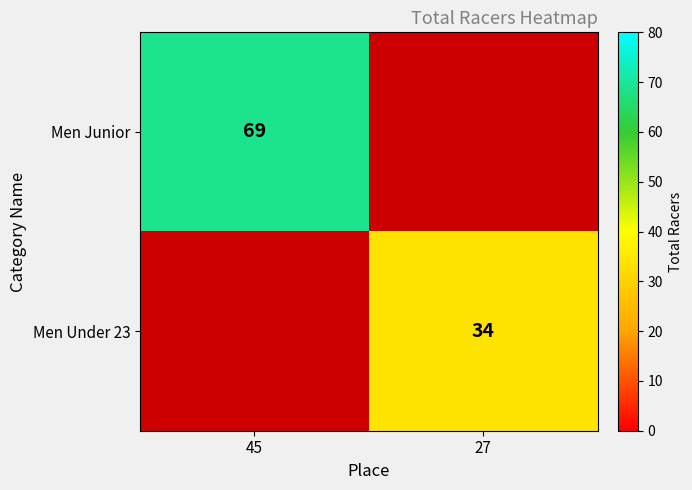

The value of Men Junior at 45 is 69. True or false?

True